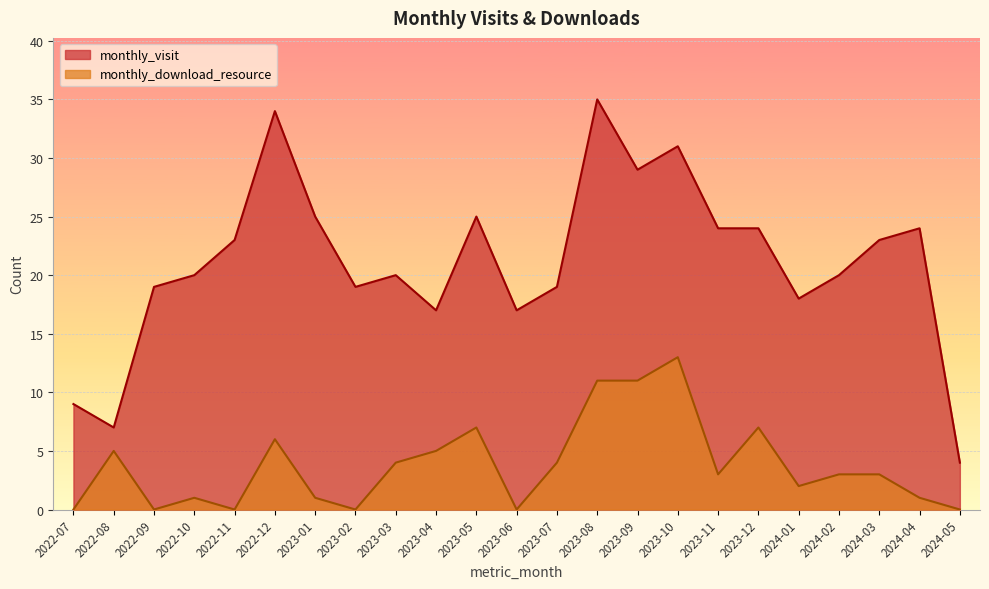

Where is the first local maximum for monthly_visit?

2022-12